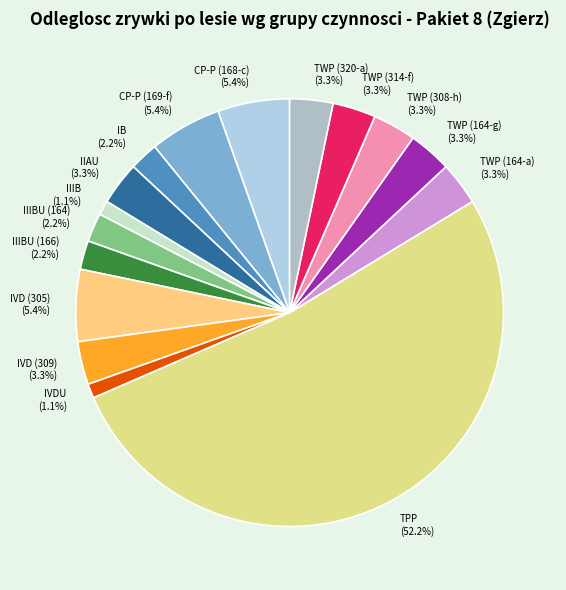

To the nearest percent, what is the average slice percentage?

6%